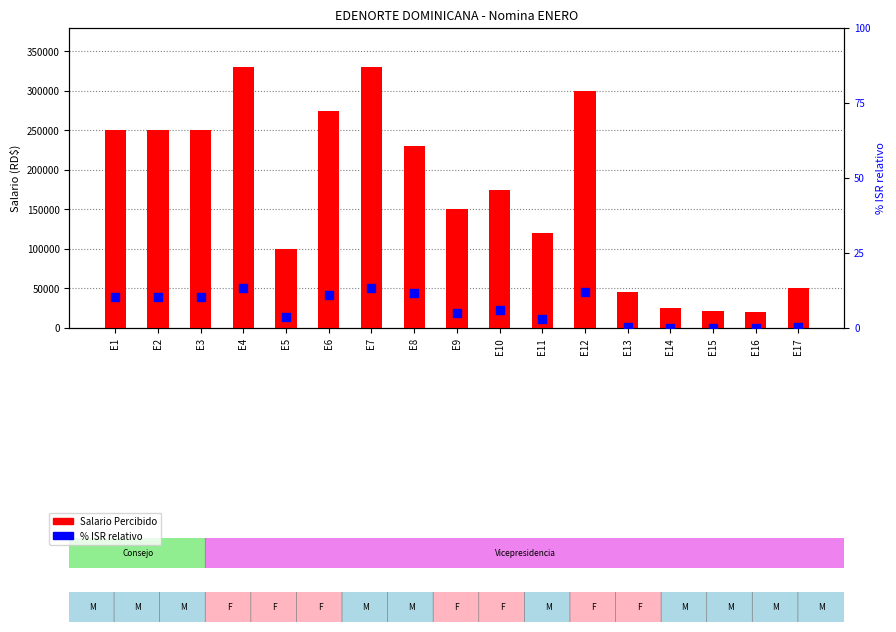

What is the total value across all series at E8?

230011.6